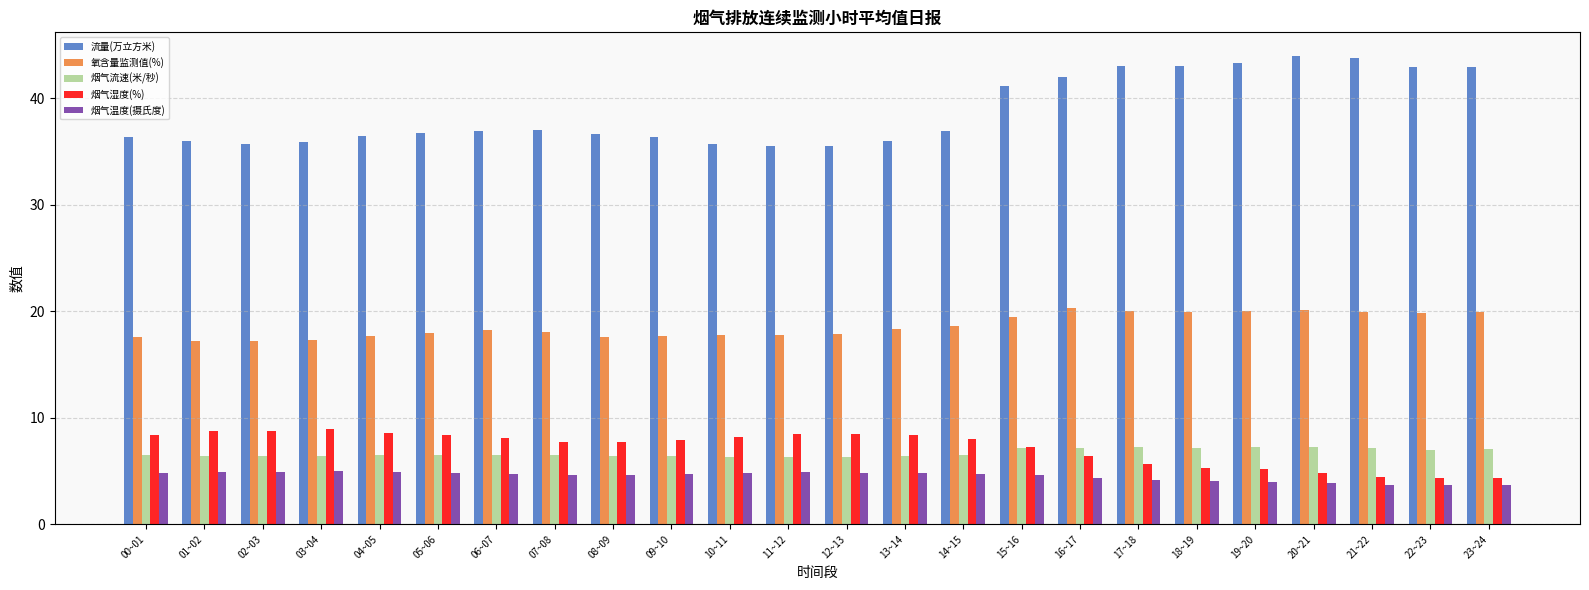

What is the approximate value of 烟气流速(米/秒) at 17~18?

7.3